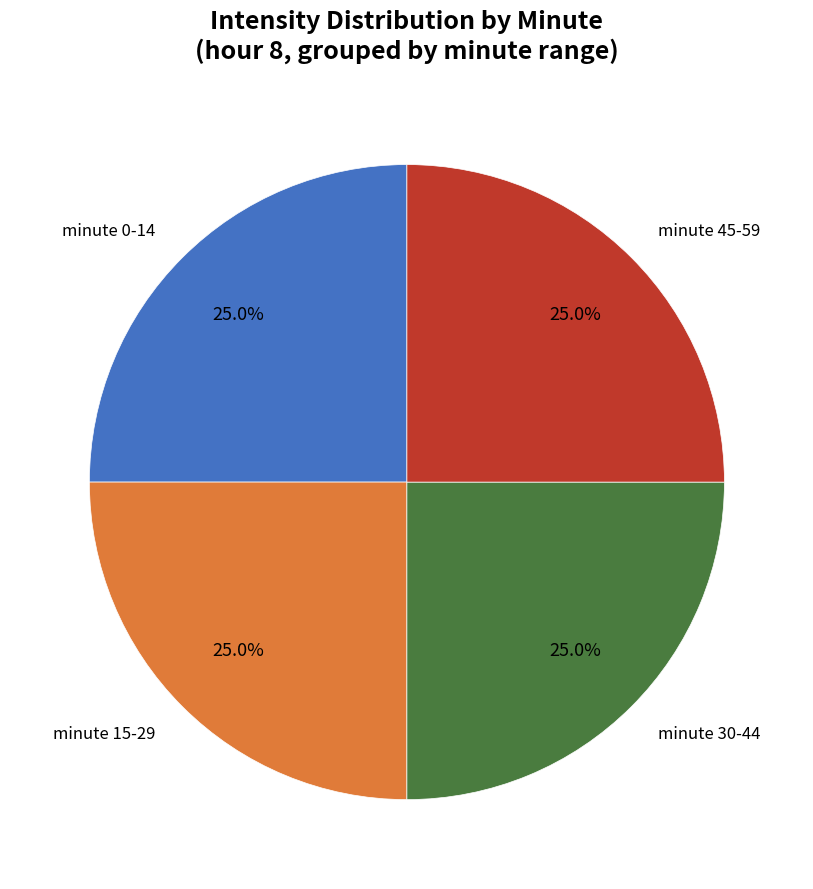

Is there any slice that represents more than half of the pie?

No